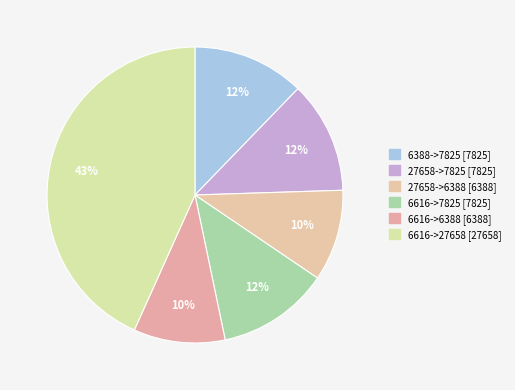

What is the ratio of the value at 27658->7825 to the value at 6388->7825?

1.0